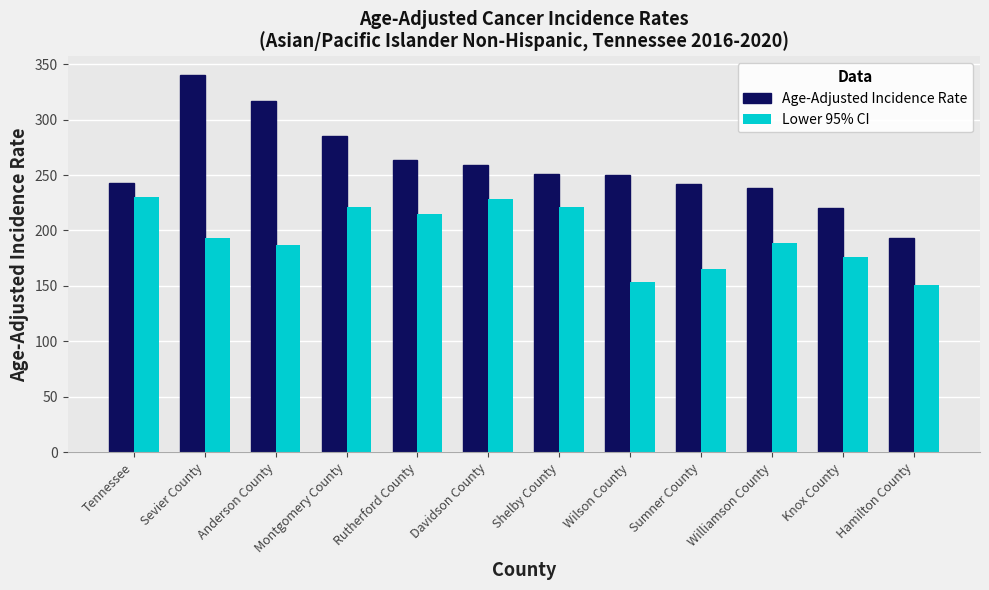

What is the difference between the highest and lowest values at Davidson County?

30.3